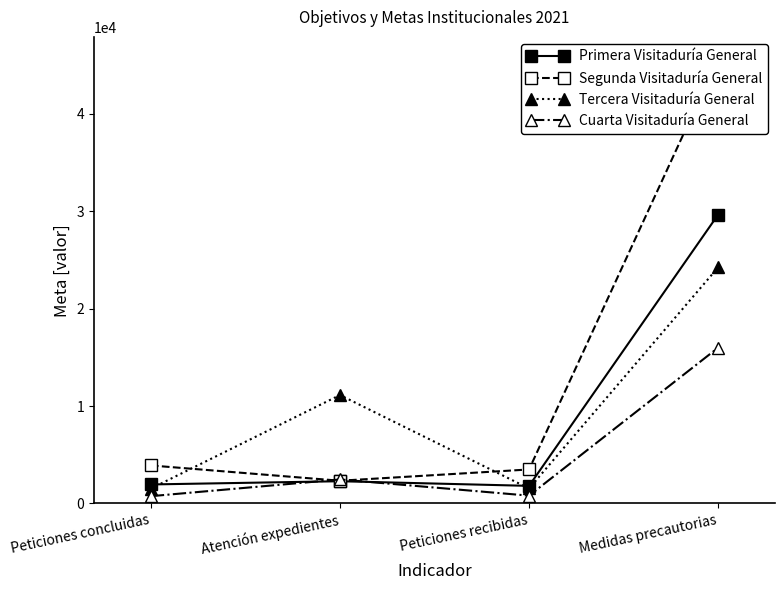

What is the maximum value for Segunda Visitaduría General?

45667